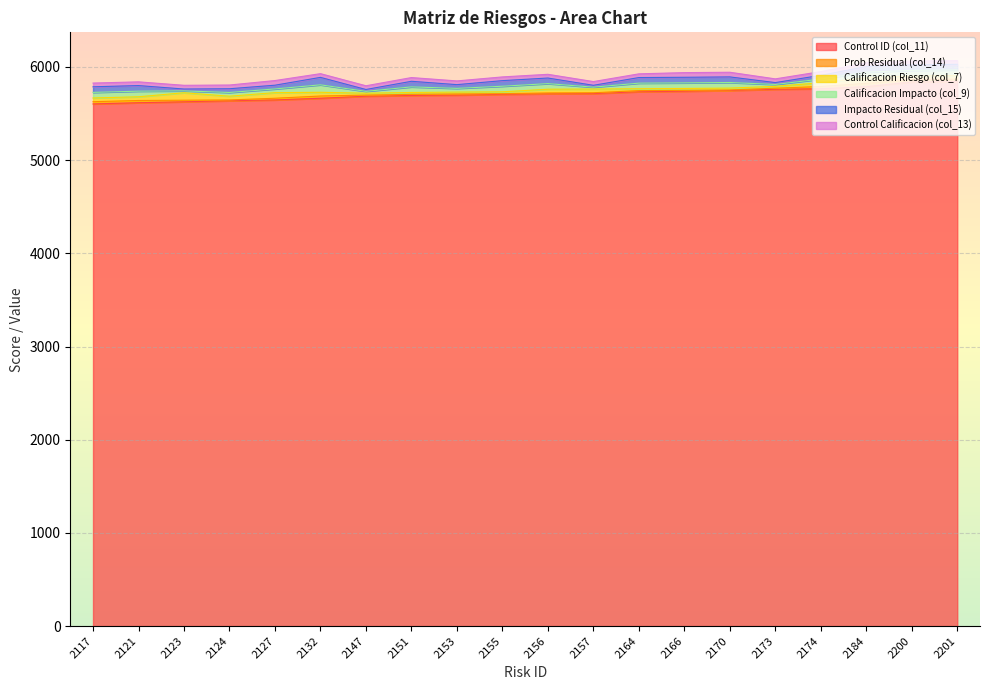

How many series are shown in this chart?

6